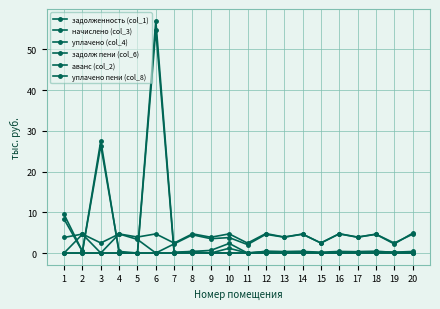

What is the sum of all задолж пени (col_6) values?

100.2